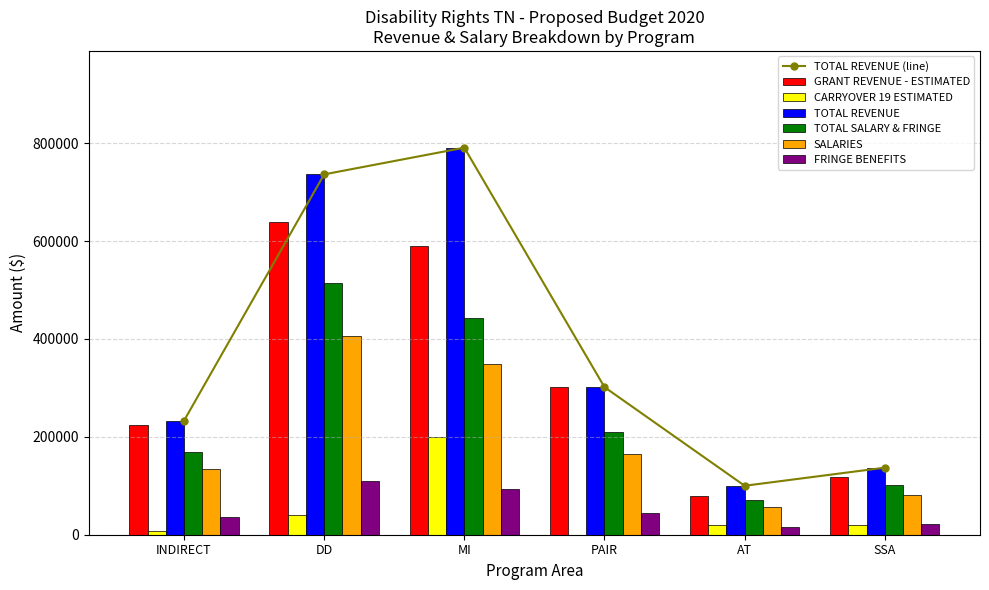

Read the SALARIES value at PAIR.

165481.8